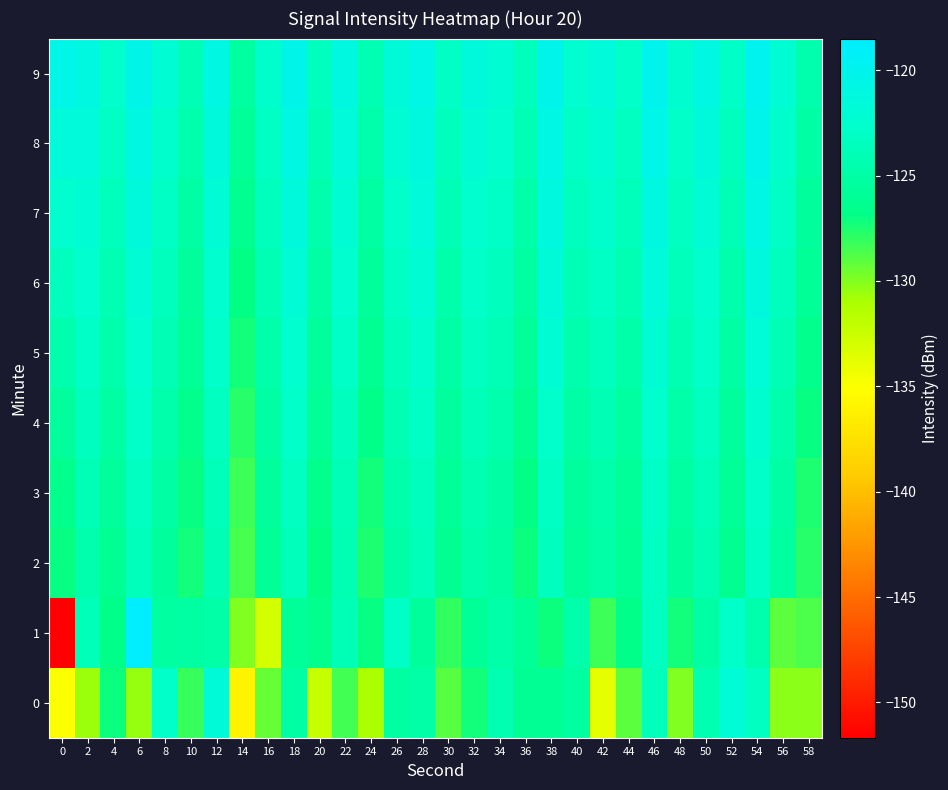

What is the spread (max minus min) of values at 14?

10.7